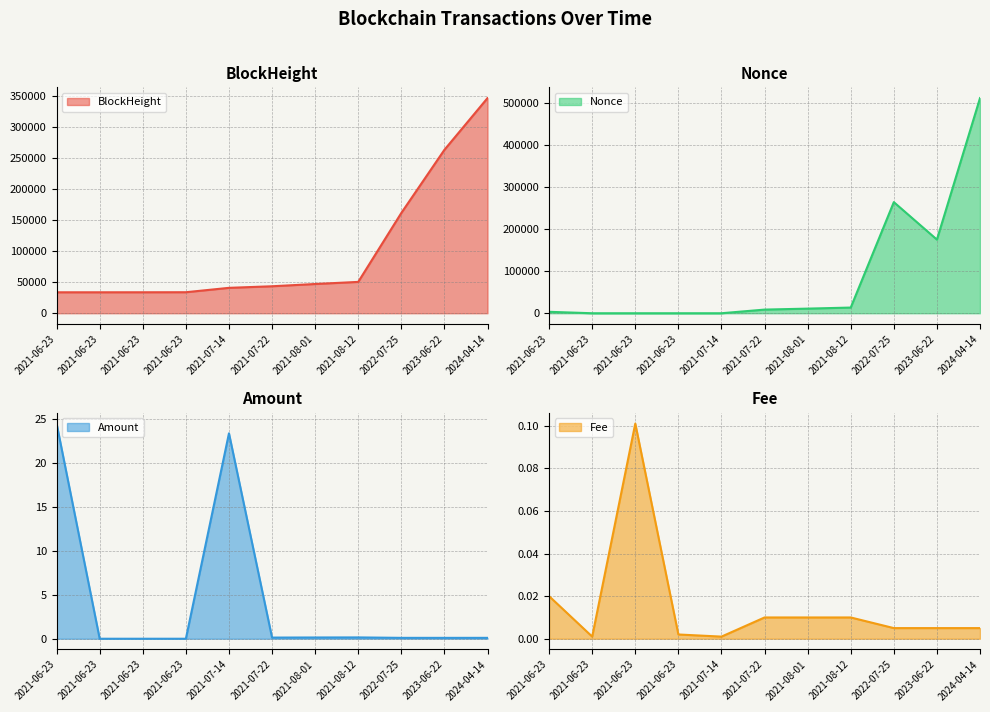

Count the number of data series in this chart.

4